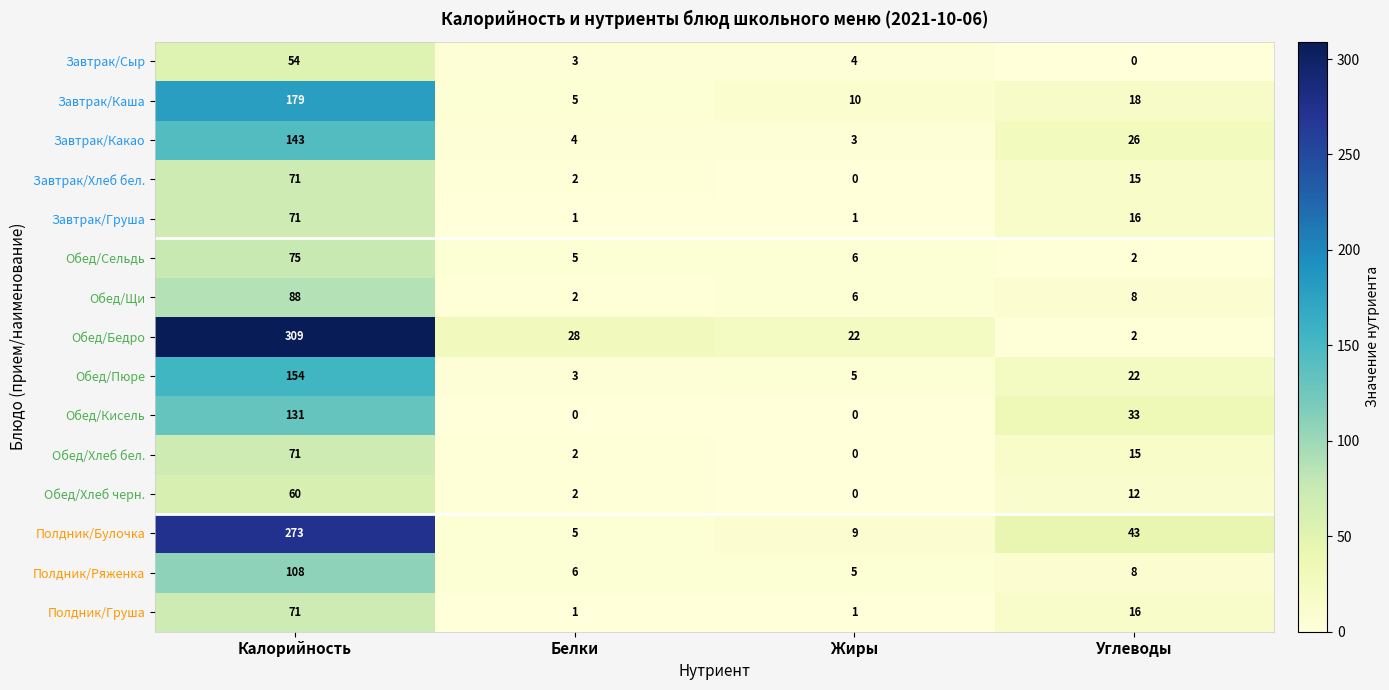

Is it true that Завтрак/Хлеб бел. equals 1 at Белки?

False